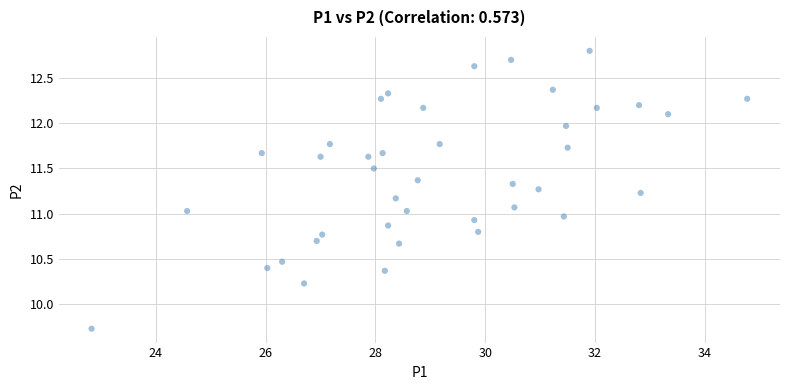

What is the range of Y values (max minus min)?

3.1